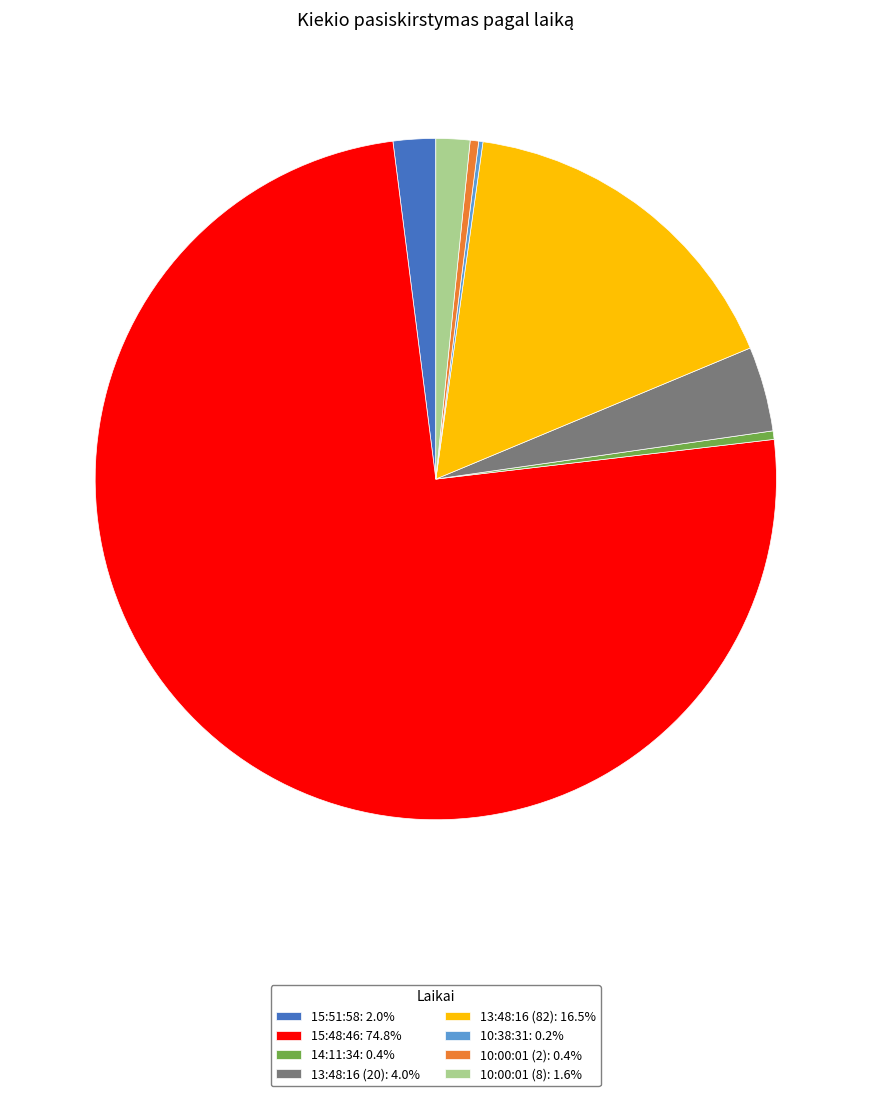

Approximately how many times larger is the value at 13:48:16 (82): 16.5% compared to 14:11:34: 0.4%?

41.0